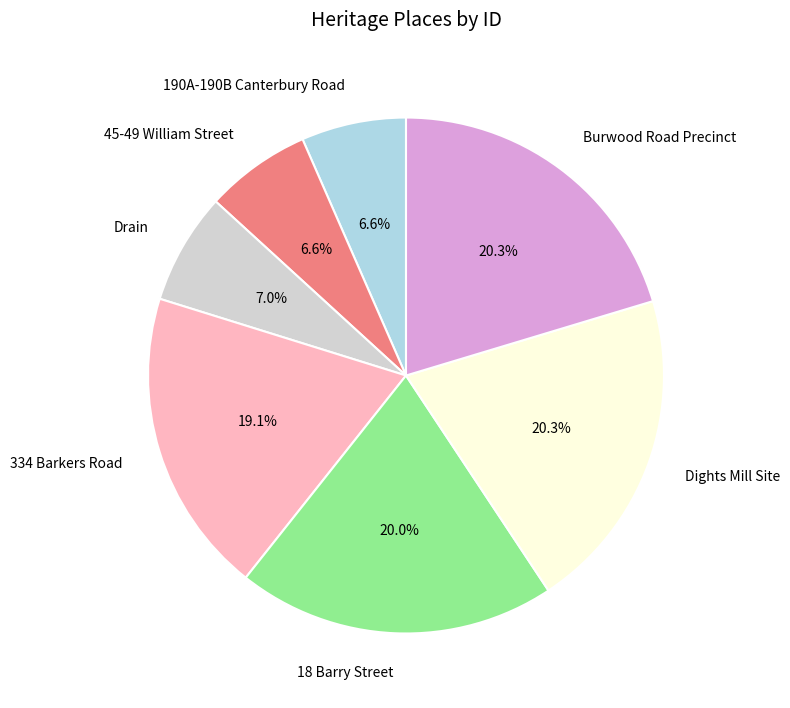

What is the total percentage of Burwood Road Precinct and Drain?

27.3%